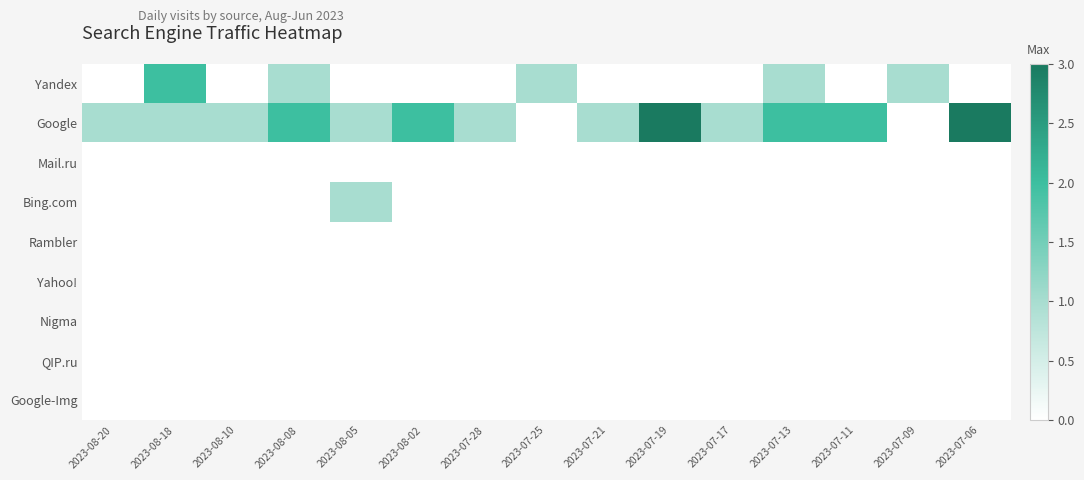

What is the spread (max minus min) of values at 2023-08-20?

1